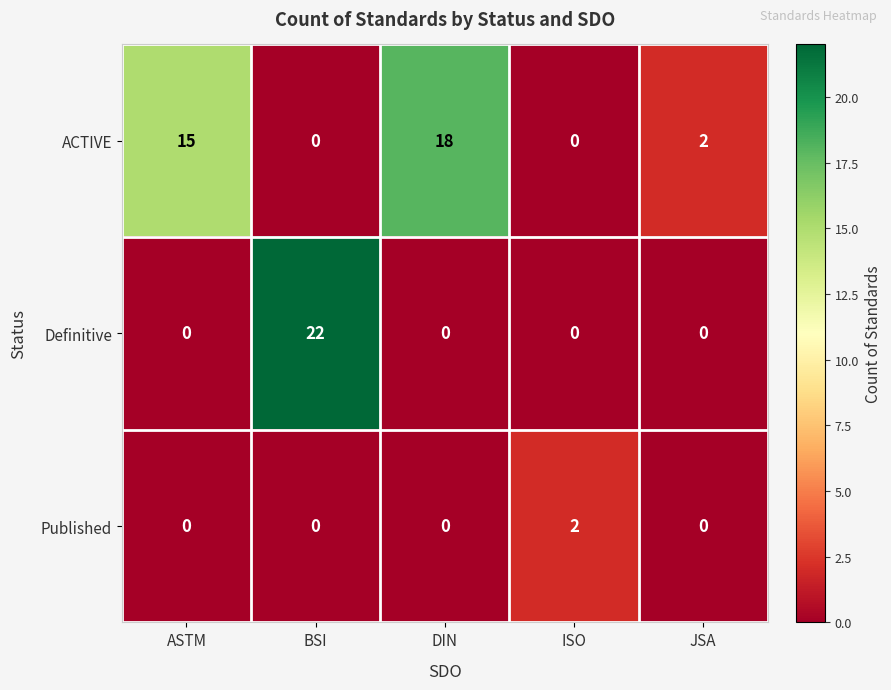

At how many categories does at least one series exceed 13?

3